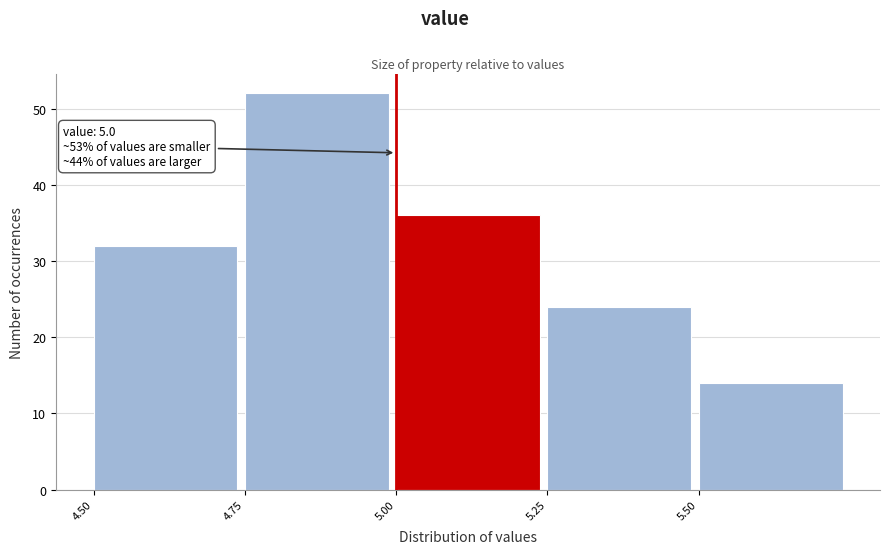

Over which range of the x-axis is the bar tallest?

4.75 to 5.00